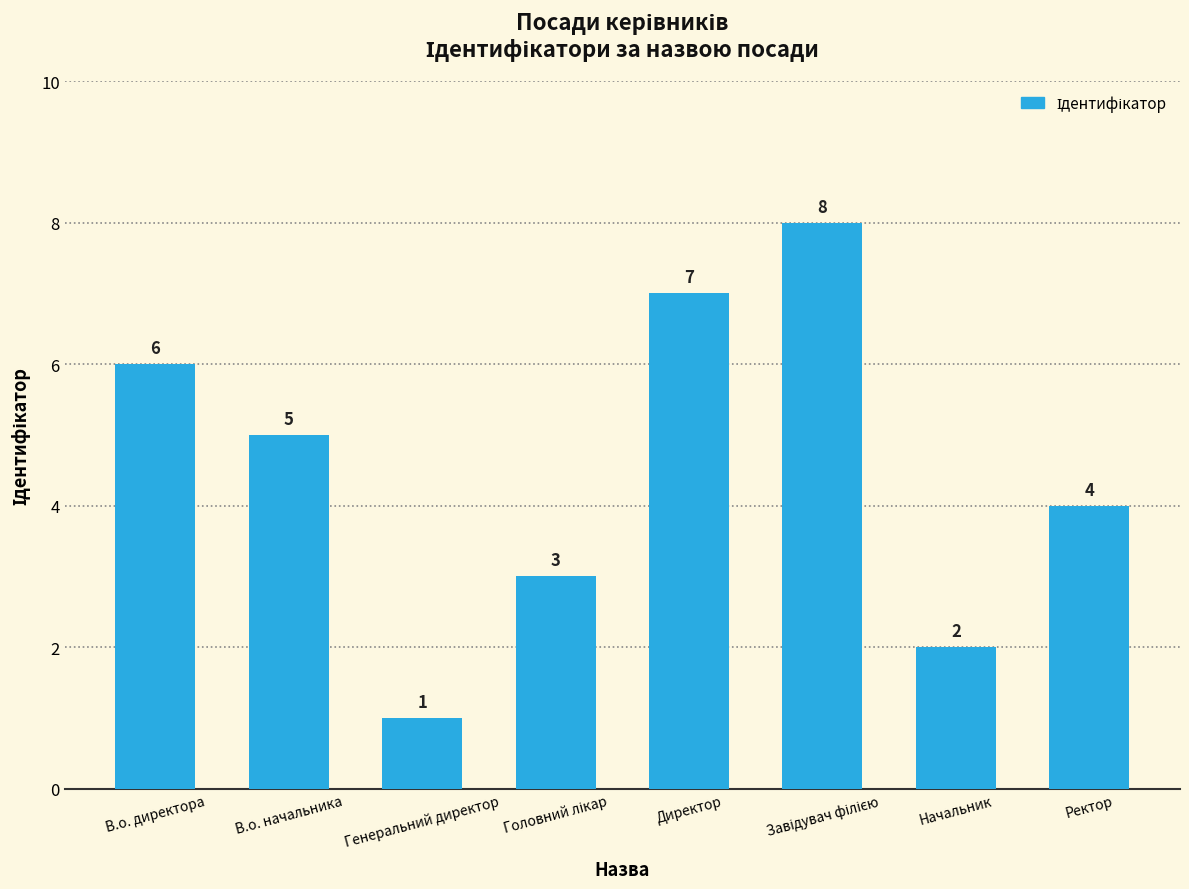

Which label corresponds to the smallest value in the chart?

Генеральний директор